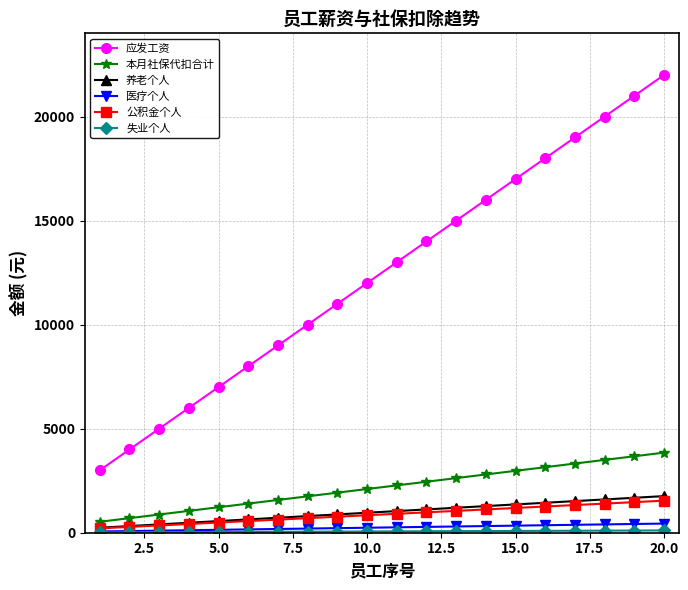

What is the greatest value displayed?

22000